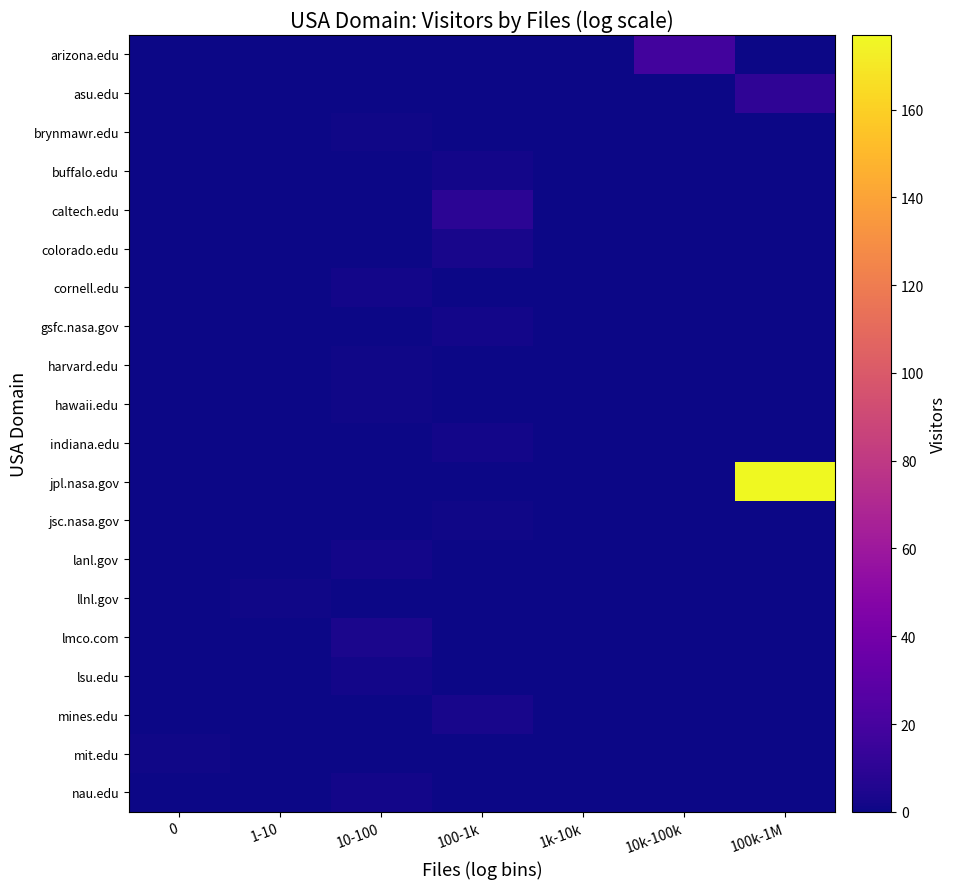

Reading right to left, transcribe all the data shown in this chart.

arizona.edu: 100k-1M=0	10k-100k=18	1k-10k=0	100-1k=0	10-100=0	1-10=0	0=0
asu.edu: 100k-1M=11	10k-100k=0	1k-10k=0	100-1k=0	10-100=0	1-10=0	0=0
brynmawr.edu: 100k-1M=0	10k-100k=0	1k-10k=0	100-1k=0	10-100=1	1-10=0	0=0
buffalo.edu: 100k-1M=0	10k-100k=0	1k-10k=0	100-1k=2	10-100=0	1-10=0	0=0
caltech.edu: 100k-1M=0	10k-100k=0	1k-10k=0	100-1k=9	10-100=0	1-10=0	0=0
colorado.edu: 100k-1M=0	10k-100k=0	1k-10k=0	100-1k=3	10-100=0	1-10=0	0=0
cornell.edu: 100k-1M=0	10k-100k=0	1k-10k=0	100-1k=0	10-100=2	1-10=0	0=0
gsfc.nasa.gov: 100k-1M=0	10k-100k=0	1k-10k=0	100-1k=2	10-100=0	1-10=0	0=0
harvard.edu: 100k-1M=0	10k-100k=0	1k-10k=0	100-1k=0	10-100=1	1-10=0	0=0
hawaii.edu: 100k-1M=0	10k-100k=0	1k-10k=0	100-1k=0	10-100=1	1-10=0	0=0
indiana.edu: 100k-1M=0	10k-100k=0	1k-10k=0	100-1k=2	10-100=0	1-10=0	0=0
jpl.nasa.gov: 100k-1M=177	10k-100k=0	1k-10k=0	100-1k=0	10-100=0	1-10=0	0=0
jsc.nasa.gov: 100k-1M=0	10k-100k=0	1k-10k=0	100-1k=1	10-100=0	1-10=0	0=0
lanl.gov: 100k-1M=0	10k-100k=0	1k-10k=0	100-1k=0	10-100=2	1-10=0	0=0
llnl.gov: 100k-1M=0	10k-100k=0	1k-10k=0	100-1k=0	10-100=0	1-10=1	0=0
lmco.com: 100k-1M=0	10k-100k=0	1k-10k=0	100-1k=0	10-100=4	1-10=0	0=0
lsu.edu: 100k-1M=0	10k-100k=0	1k-10k=0	100-1k=0	10-100=2	1-10=0	0=0
mines.edu: 100k-1M=0	10k-100k=0	1k-10k=0	100-1k=3	10-100=0	1-10=0	0=0
mit.edu: 100k-1M=0	10k-100k=0	1k-10k=0	100-1k=0	10-100=0	1-10=0	0=1
nau.edu: 100k-1M=0	10k-100k=0	1k-10k=0	100-1k=0	10-100=2	1-10=0	0=0